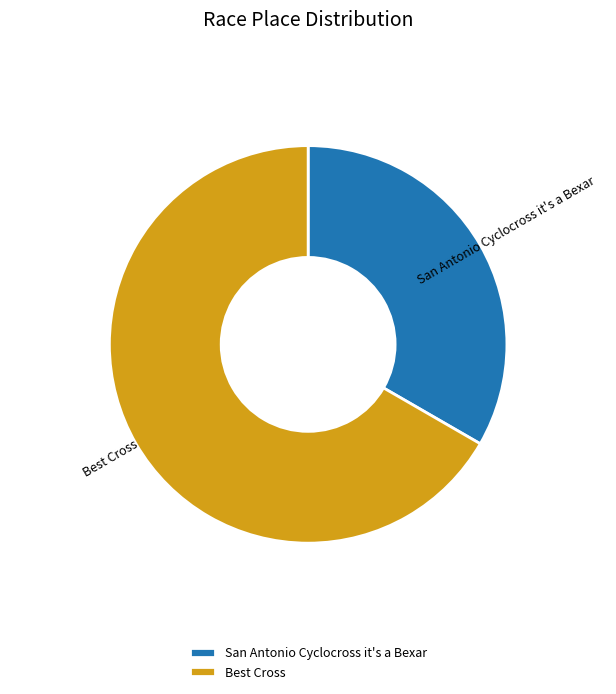

Is there any slice that represents more than half of the pie?

Yes